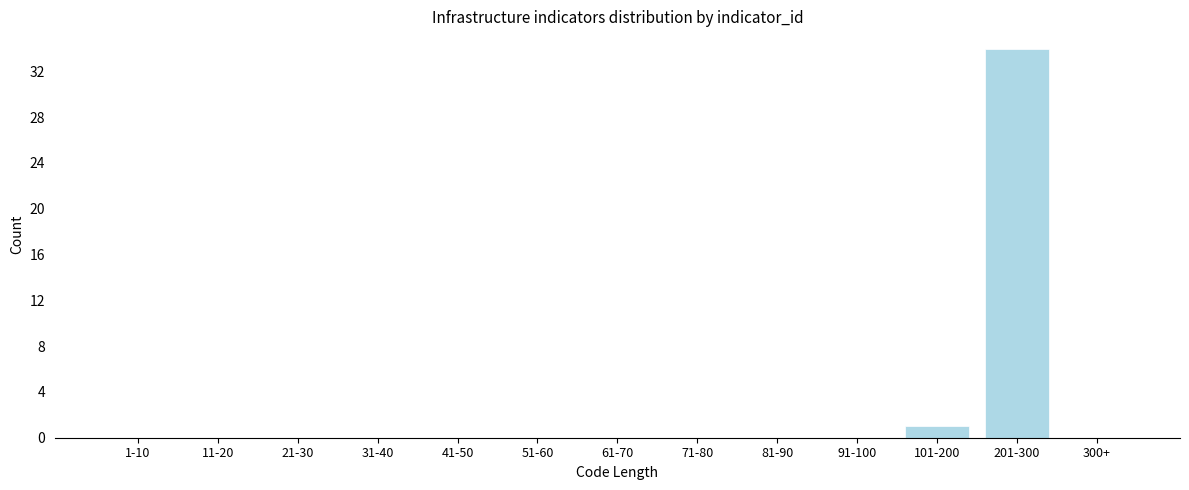

Reading right to left, transcribe all the data shown in this chart.

300+=0	201-300=34	101-200=1	91-100=0	81-90=0	71-80=0	61-70=0	51-60=0	41-50=0	31-40=0	21-30=0	11-20=0	1-10=0